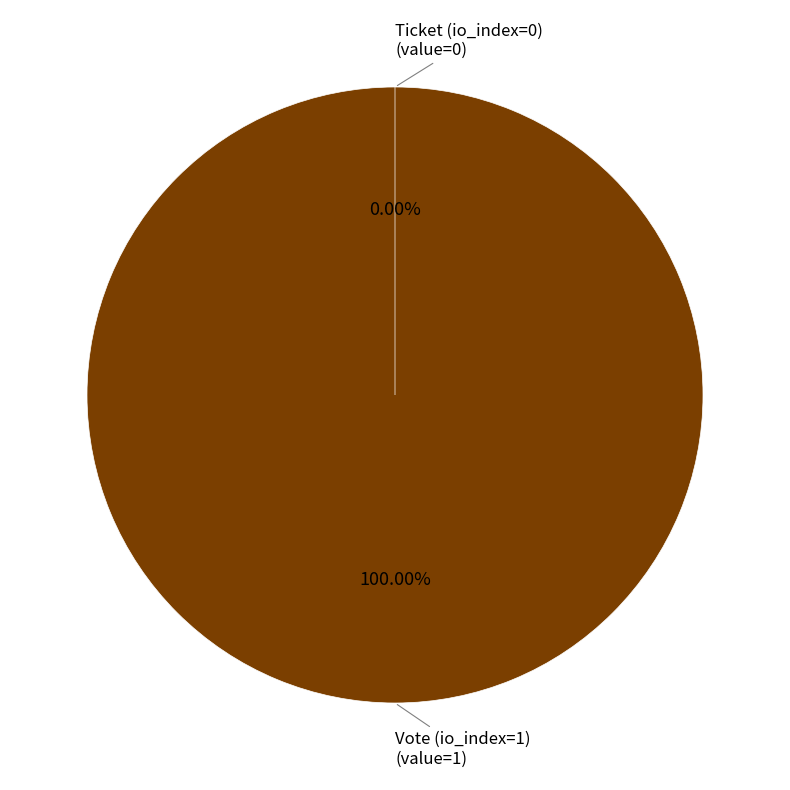

To the nearest percent, what is the combined percentage of Vote (io_index=1) and Ticket (io_index=0)?

100%